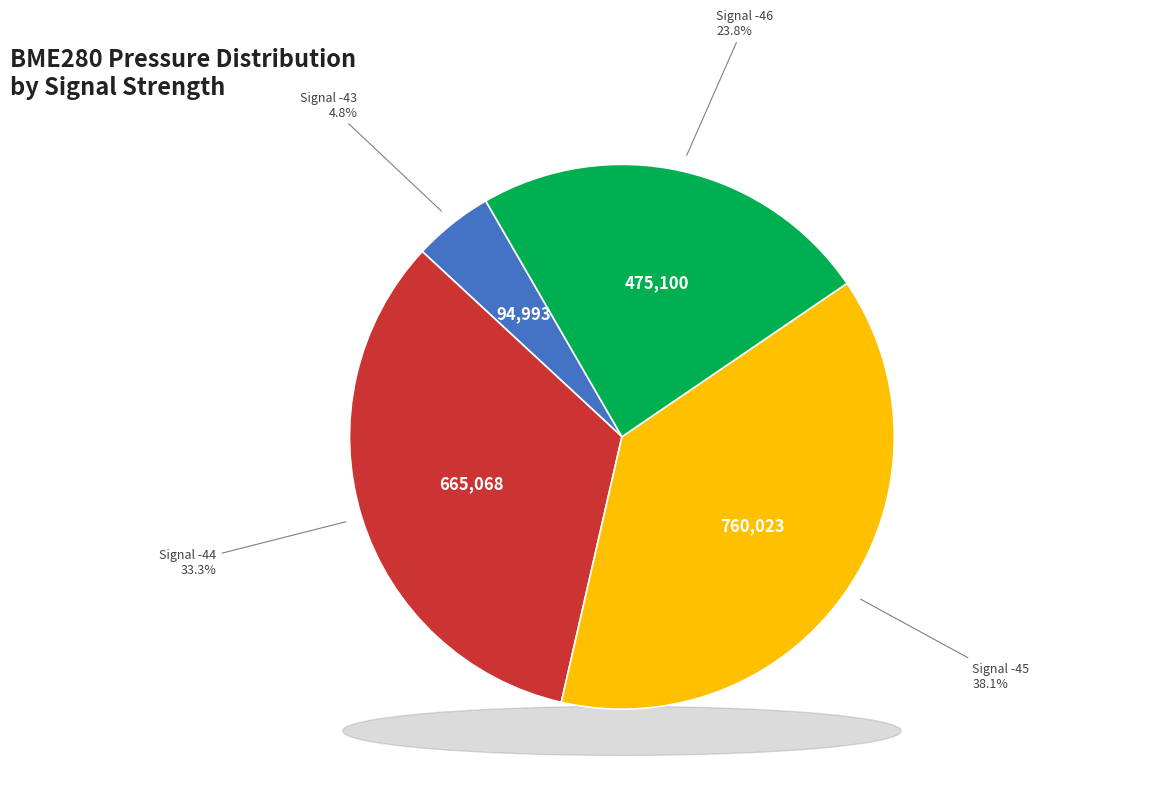

Is -44 the majority of the pie?

No